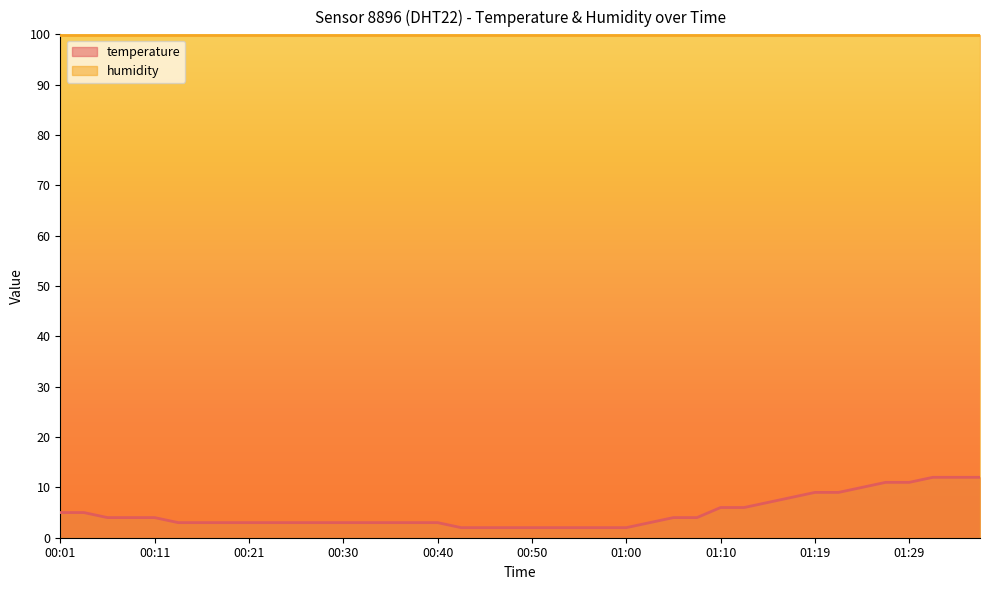

Does the chart have visible grid lines?

No